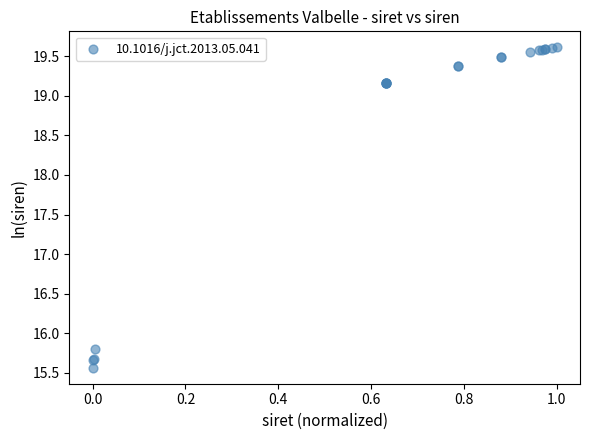

What Y value in the scatter plot is closest to 17?

15.8